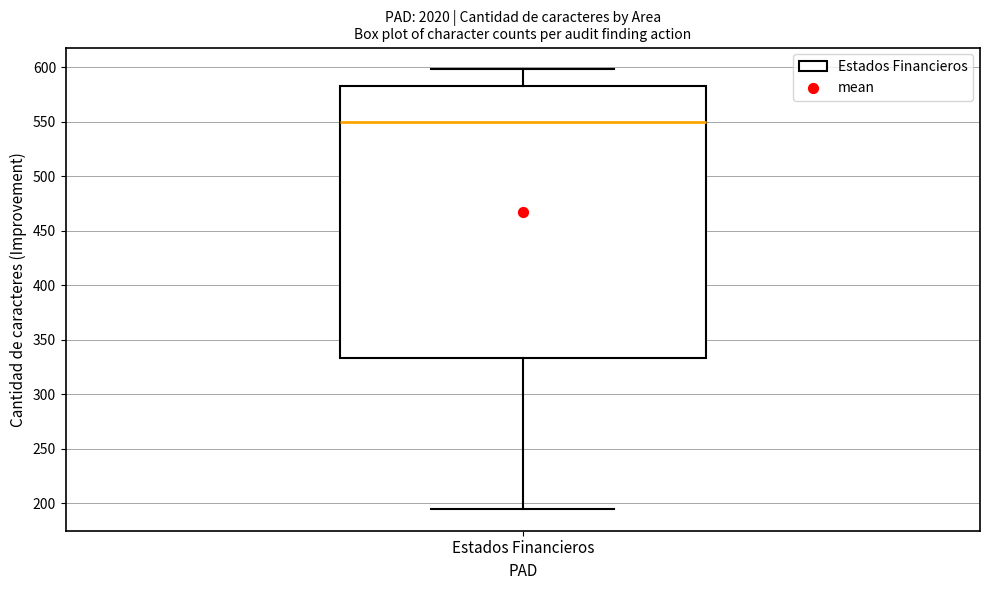

Transcribe this box plot: give where the median line is, the range the box spans, and where the two whiskers end, as read against the y-axis. The values are not printed on the chart, so give them approximately, as read against the axis.

median 550, box 335 to 585, whiskers 195 to 600